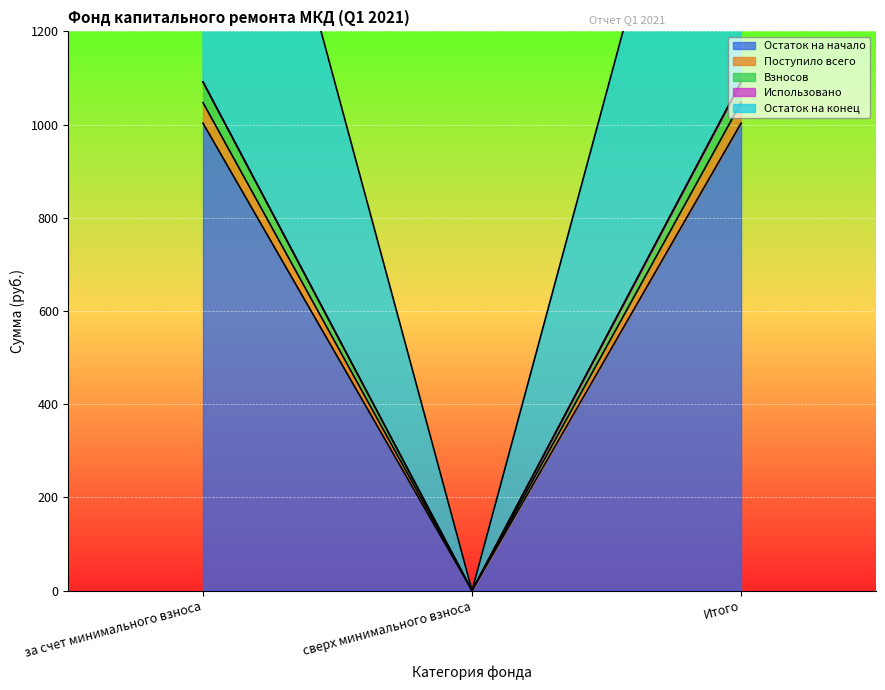

Which series has the widest spread of values?

Остаток на конец